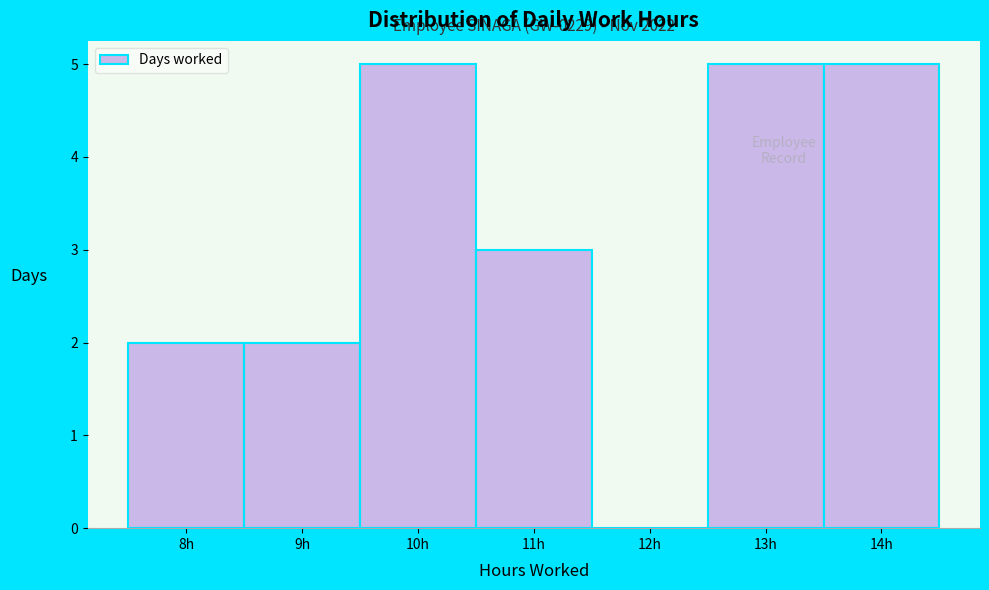

Reading right to left, list all the values displayed in this chart.

14h=5	13h=5	12h=0	11h=3	10h=5	9h=2	8h=2